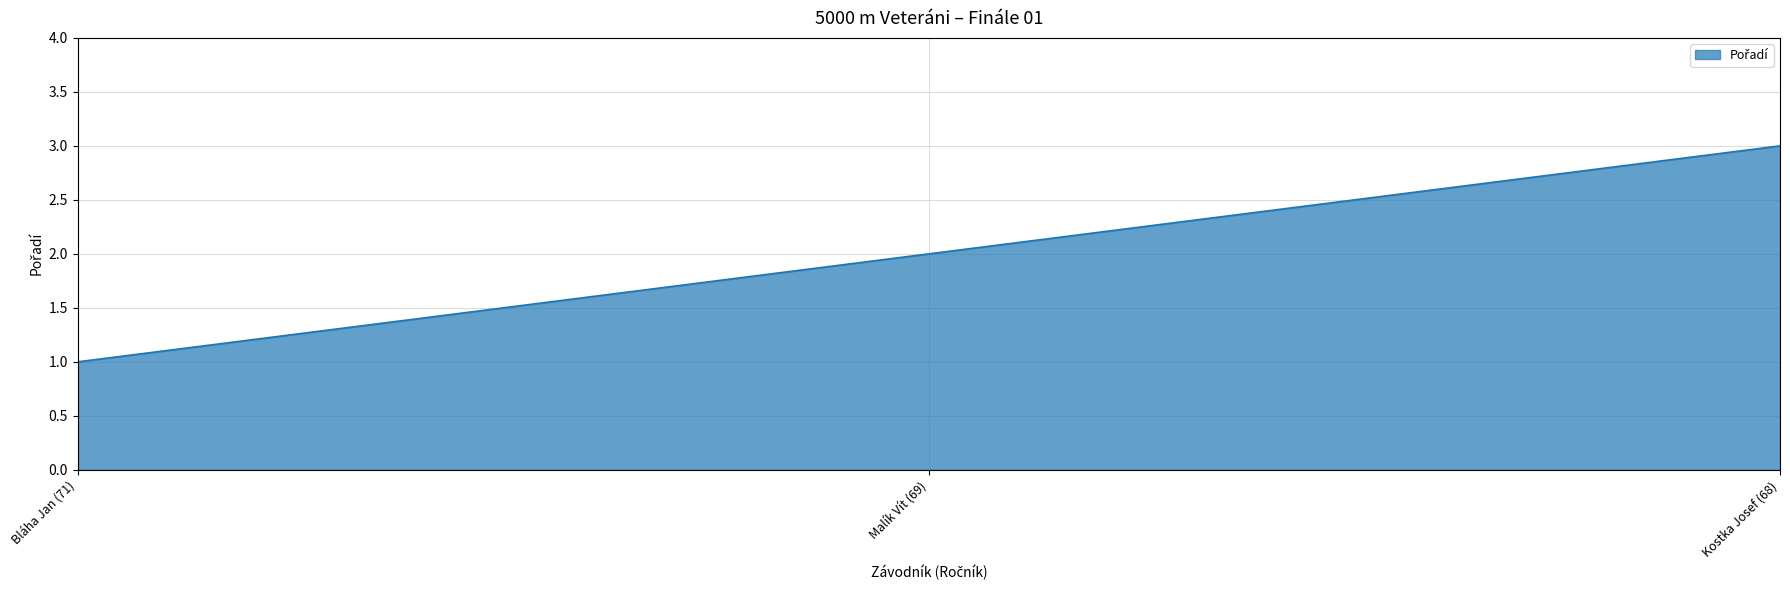

True or false: the data shows 1 at Kostka Josef (68).

False